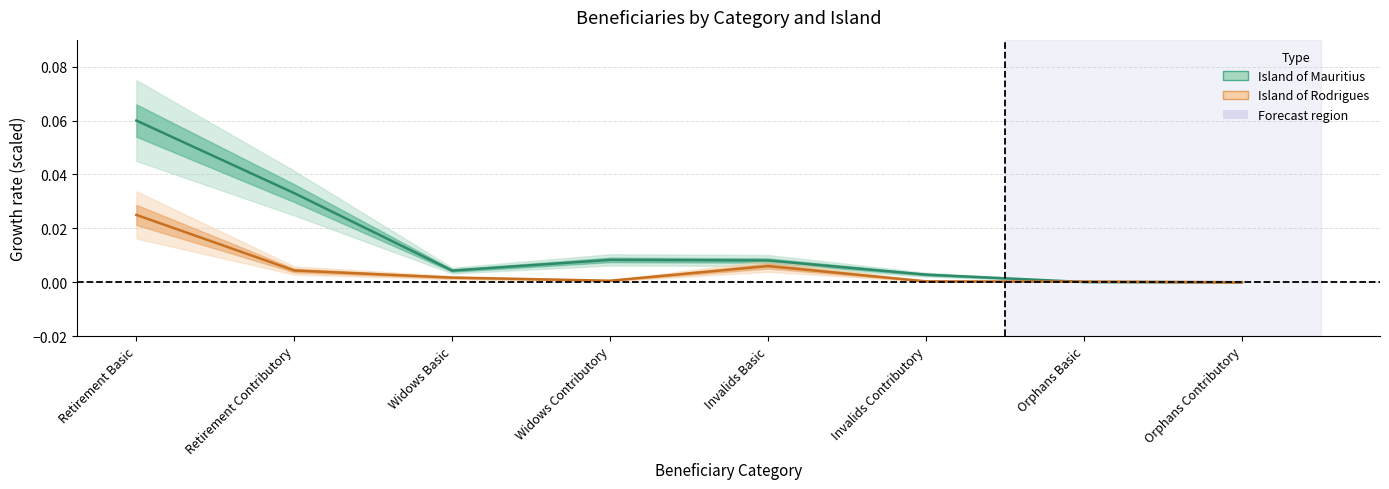

How many intersections are there between Island of Mauritius and Island of Rodrigues?

2